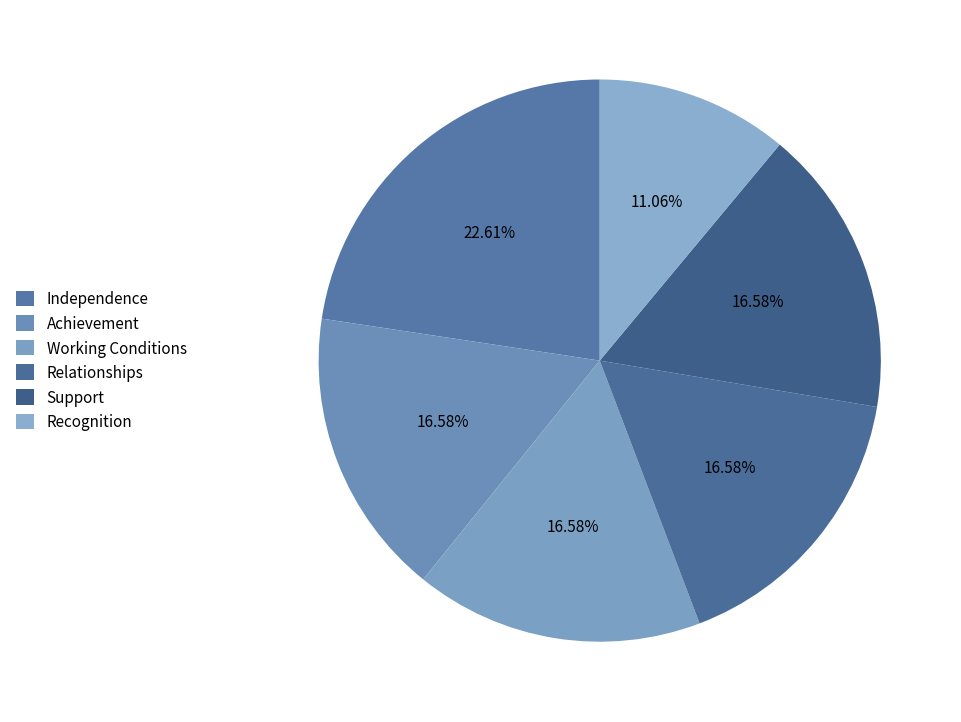

What portion of the pie excludes Recognition?

88.9%